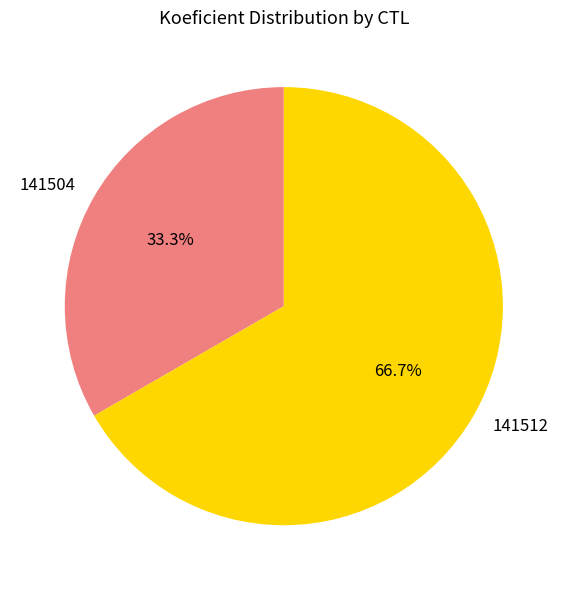

Is the sum of 141512 and 141504 greater than half?

Yes